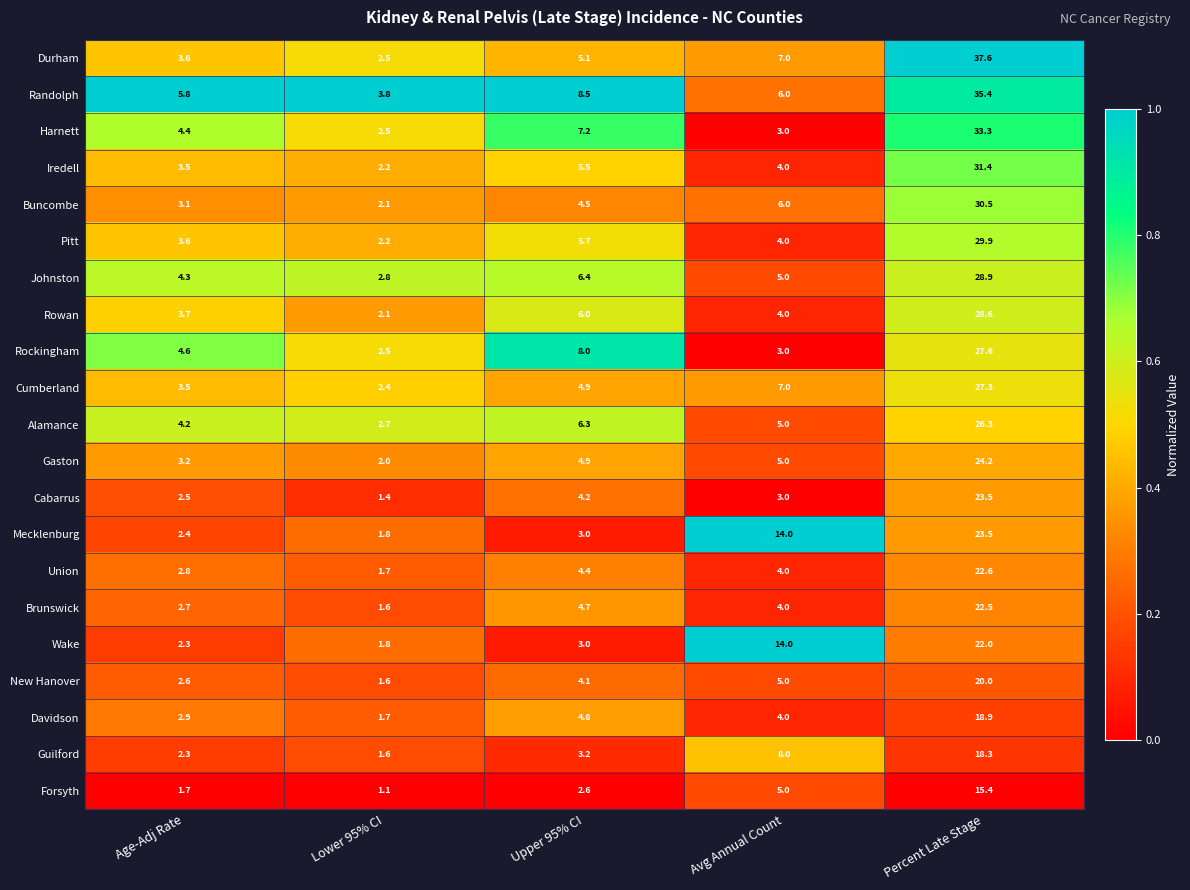

What is the difference between the second highest and minimum values in the Pitt series?

3.5